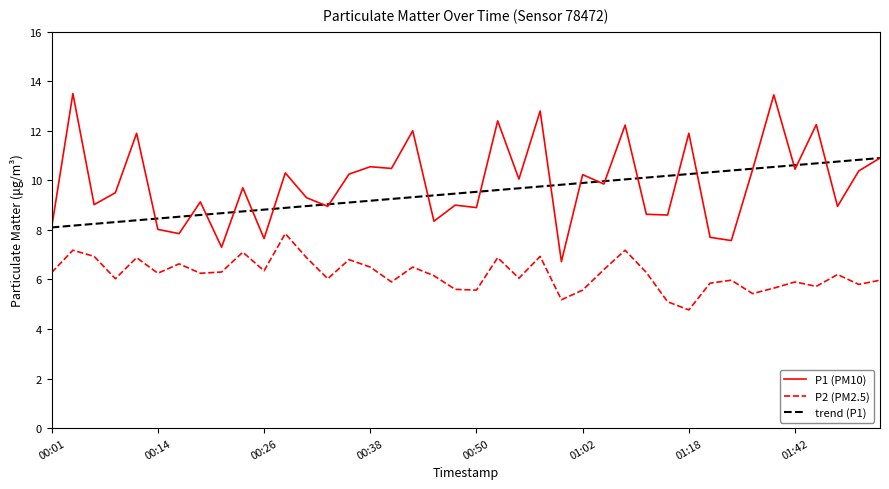

True or false: P2 and P1 cross at least once.

False